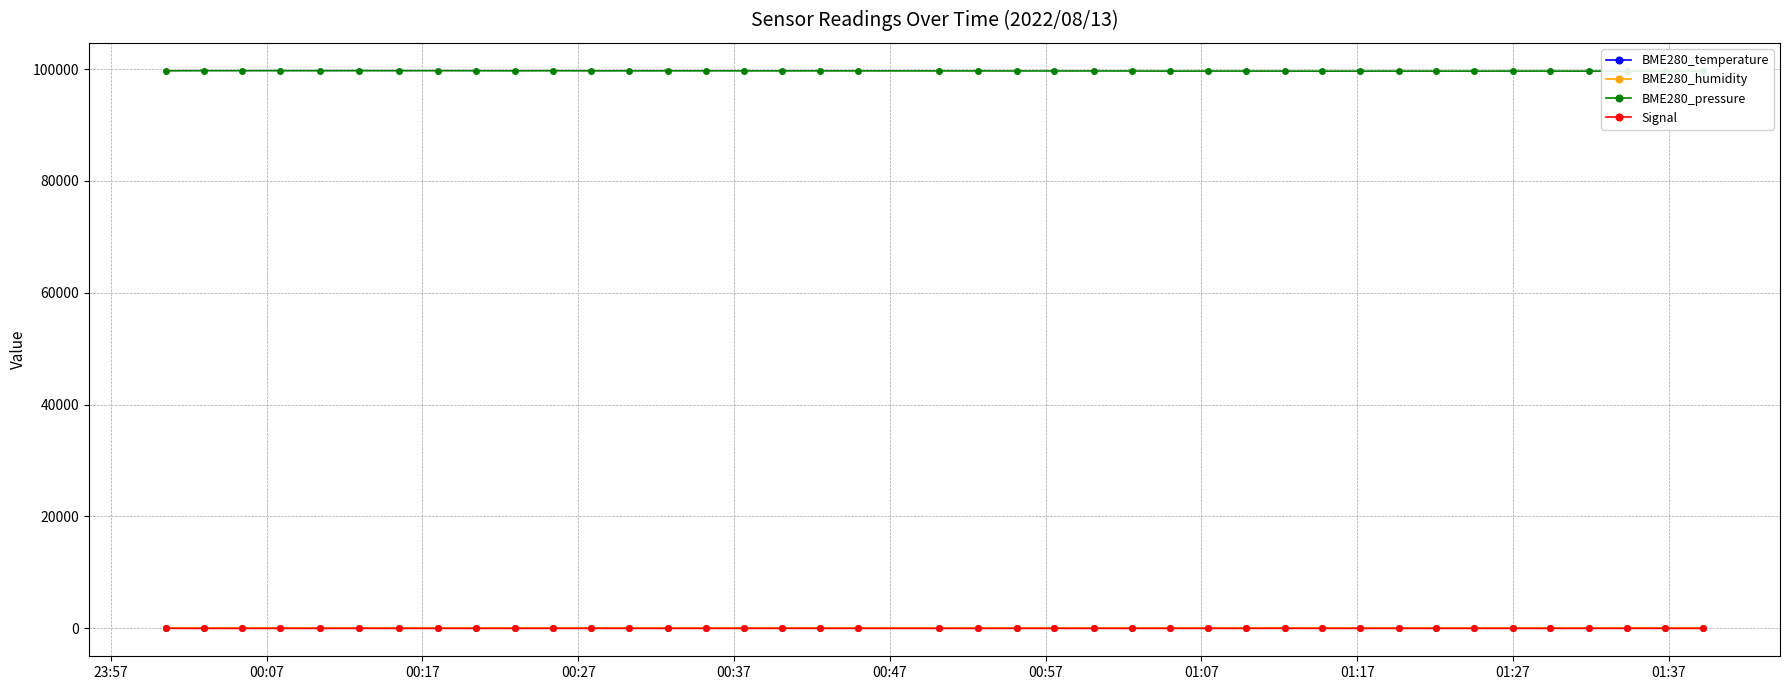

True or false: BME280_temperature has more than 1 points higher than both neighbors.

True